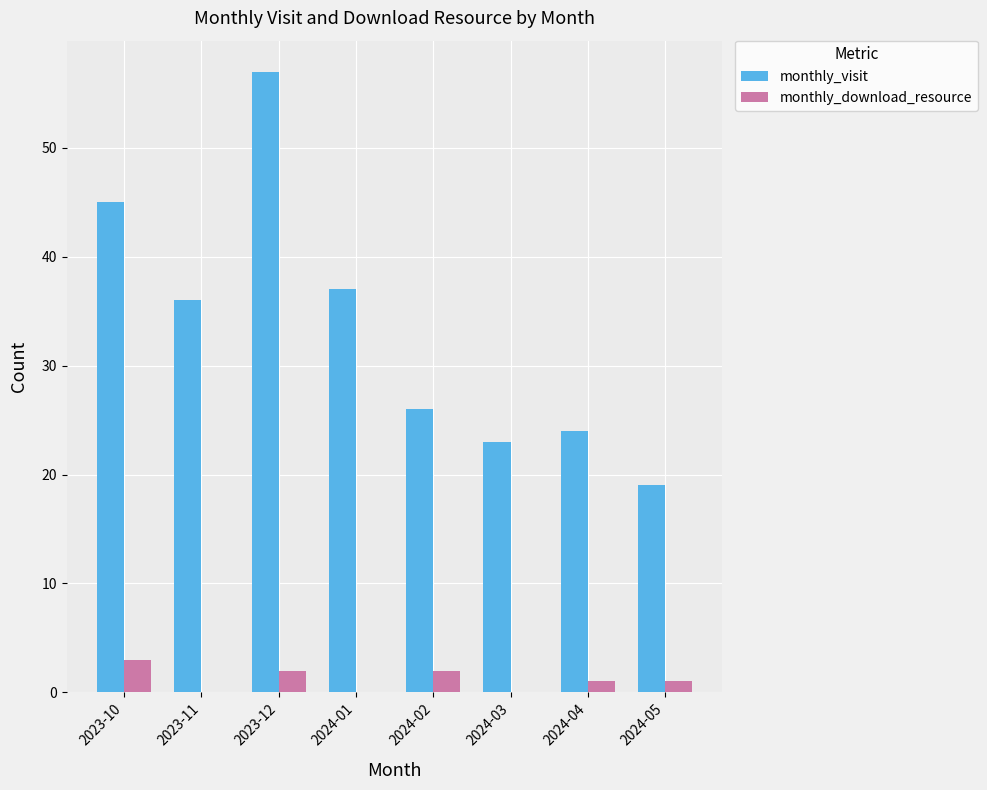

What is the sum of all monthly_visit values?

267